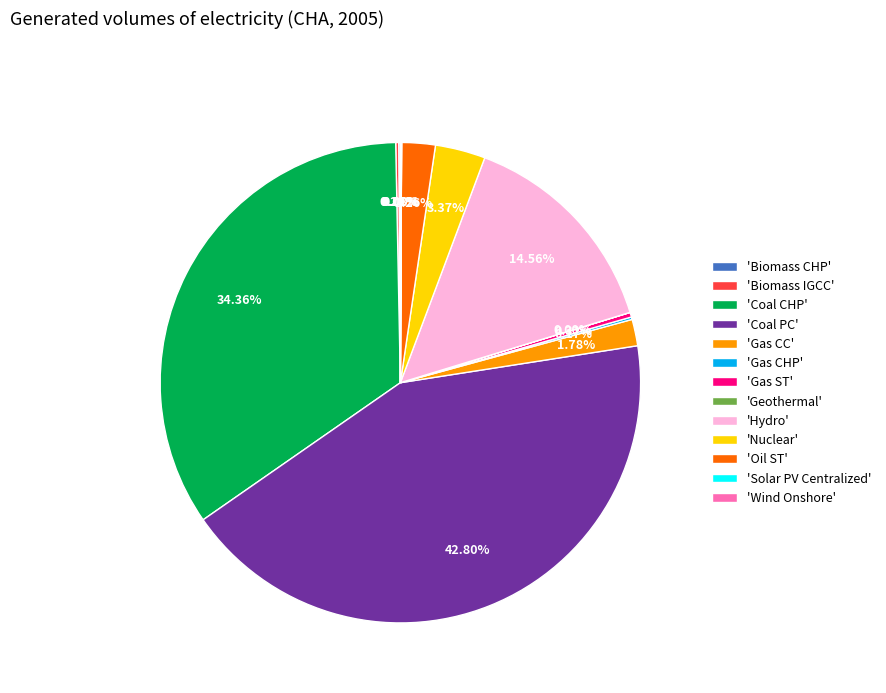

Is the sum of 'Oil ST' and 'Gas CC' greater than half?

No